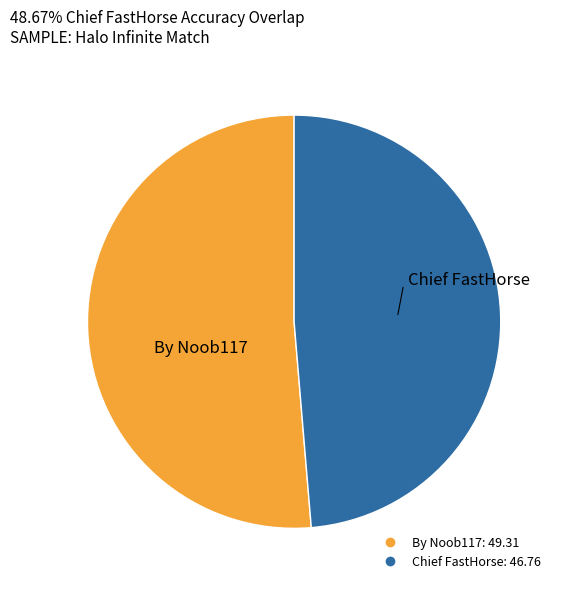

Approximately how many times larger is the value at Chief FastHorse compared to By Noob117?

0.9